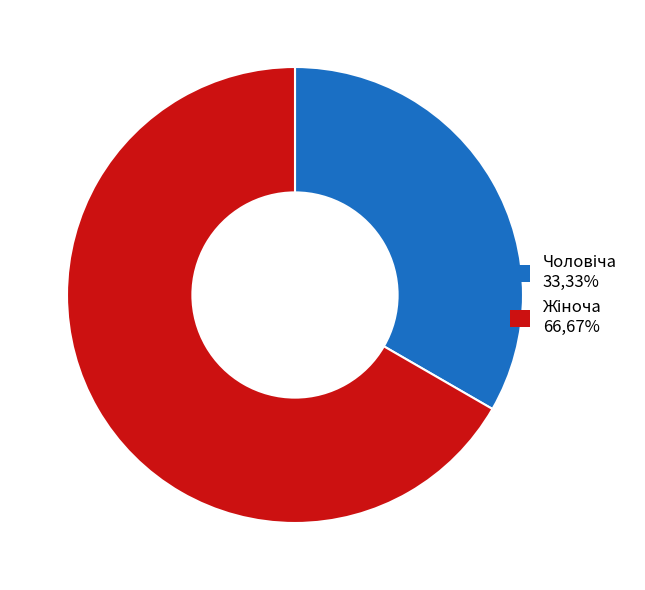

Is there any slice that represents more than half of the pie?

Yes